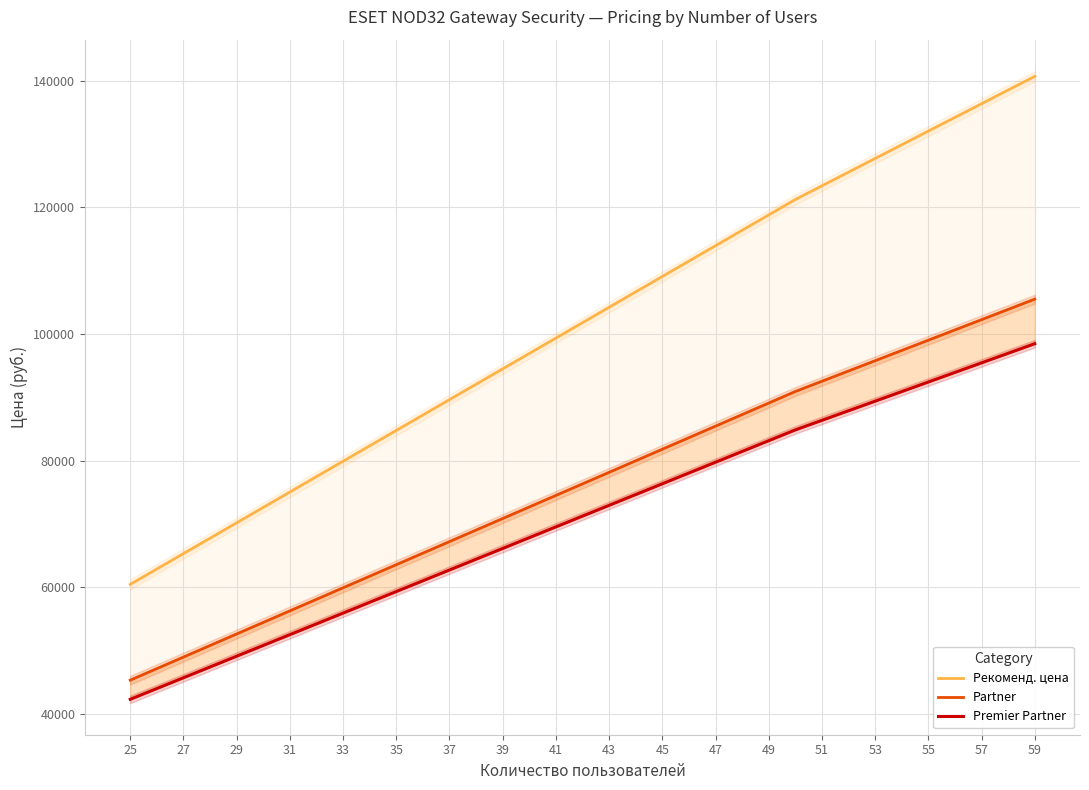

Which series changed the most between 47 and 32?

Рекоменд. цена